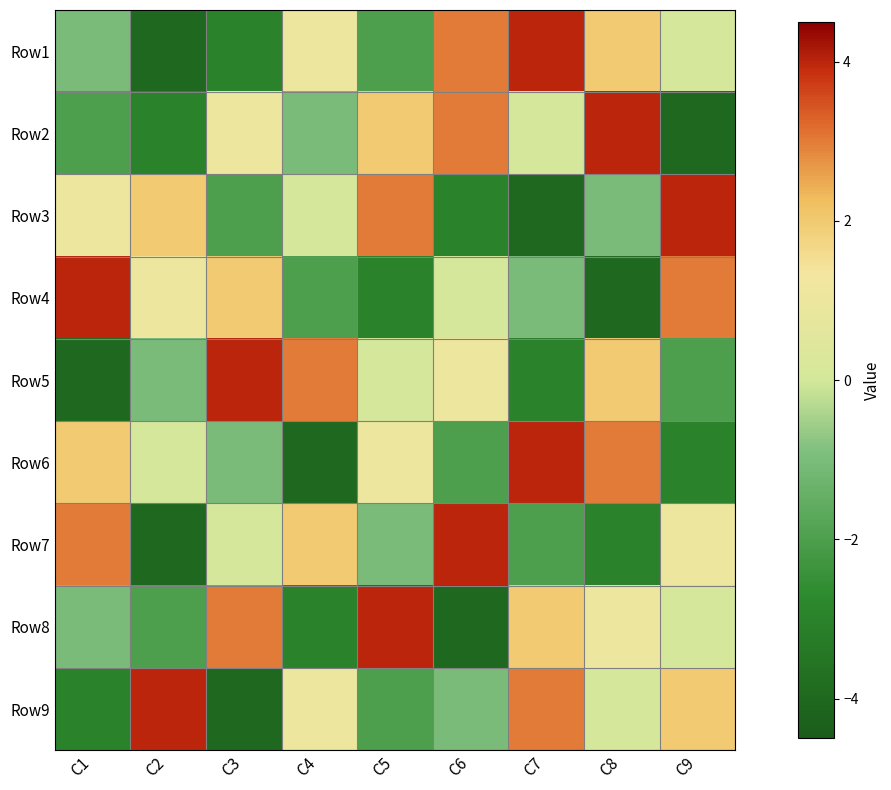

Reading left to right, list all the values displayed in this chart.

Row1: C1=-1	C2=-4	C3=-3	C4=1	C5=-2	C6=3	C7=4	C8=2	C9=0
Row2: C1=-2	C2=-3	C3=1	C4=-1	C5=2	C6=3	C7=0	C8=4	C9=-4
Row3: C1=1	C2=2	C3=-2	C4=0	C5=3	C6=-3	C7=-4	C8=-1	C9=4
Row4: C1=4	C2=1	C3=2	C4=-2	C5=-3	C6=0	C7=-1	C8=-4	C9=3
Row5: C1=-4	C2=-1	C3=4	C4=3	C5=0	C6=1	C7=-3	C8=2	C9=-2
Row6: C1=2	C2=0	C3=-1	C4=-4	C5=1	C6=-2	C7=4	C8=3	C9=-3
Row7: C1=3	C2=-4	C3=0	C4=2	C5=-1	C6=4	C7=-2	C8=-3	C9=1
Row8: C1=-1	C2=-2	C3=3	C4=-3	C5=4	C6=-4	C7=2	C8=1	C9=0
Row9: C1=-3	C2=4	C3=-4	C4=1	C5=-2	C6=-1	C7=3	C8=0	C9=2